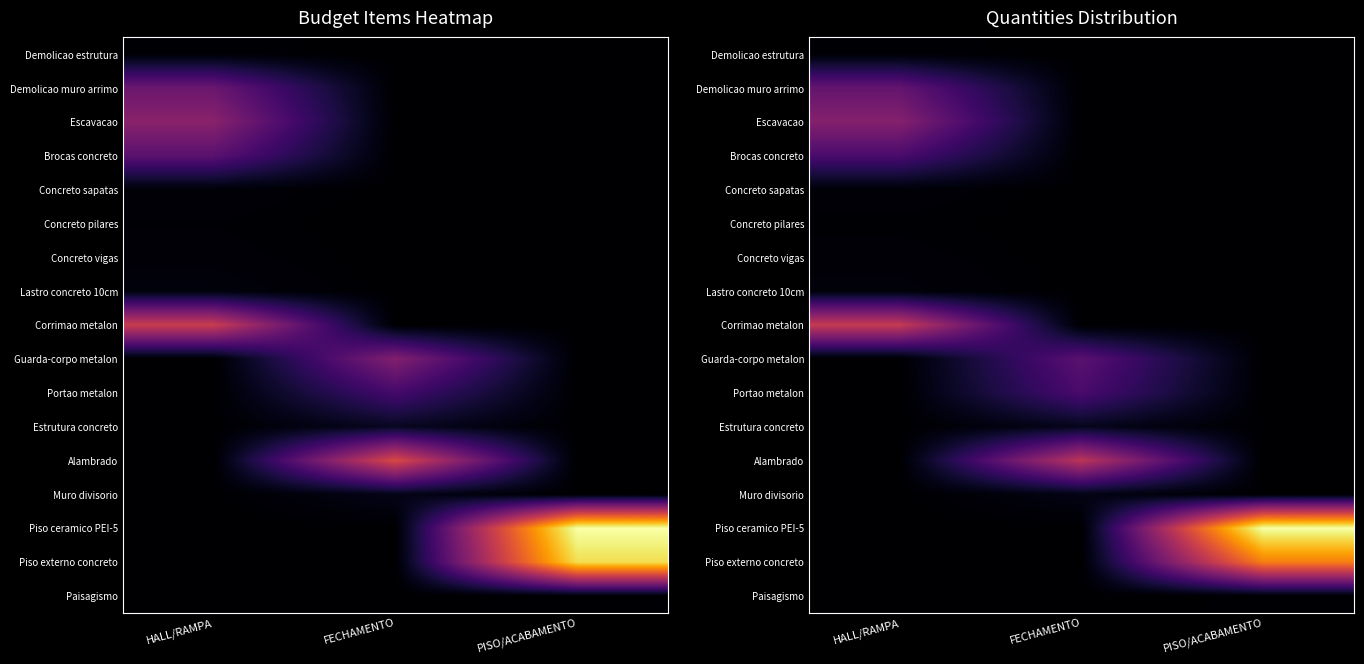

The value of Lastro concreto 10cm at FECHAMENTO is 1.1. True or false?

False